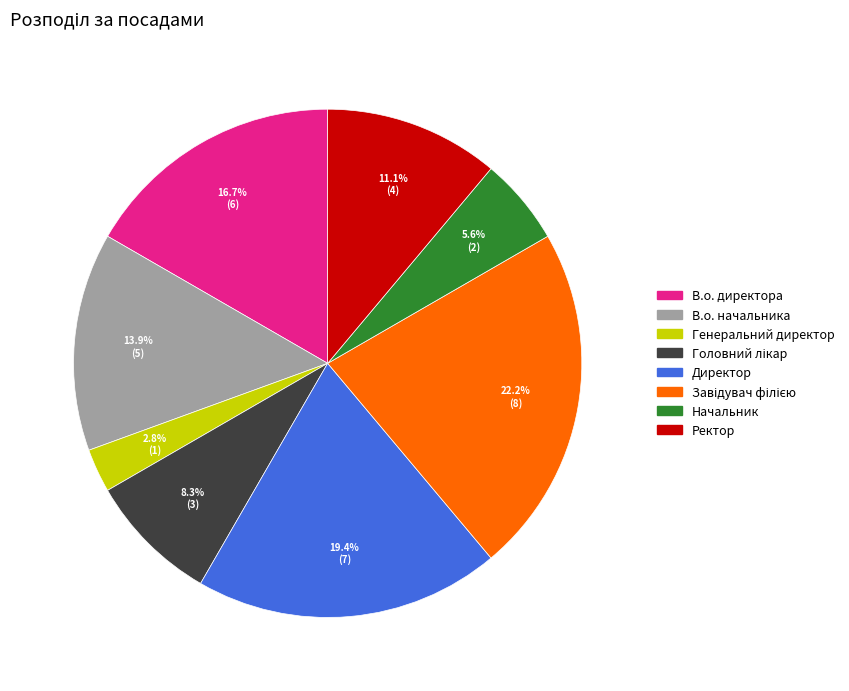

Which category has the smallest portion of the pie?

Генеральний директор